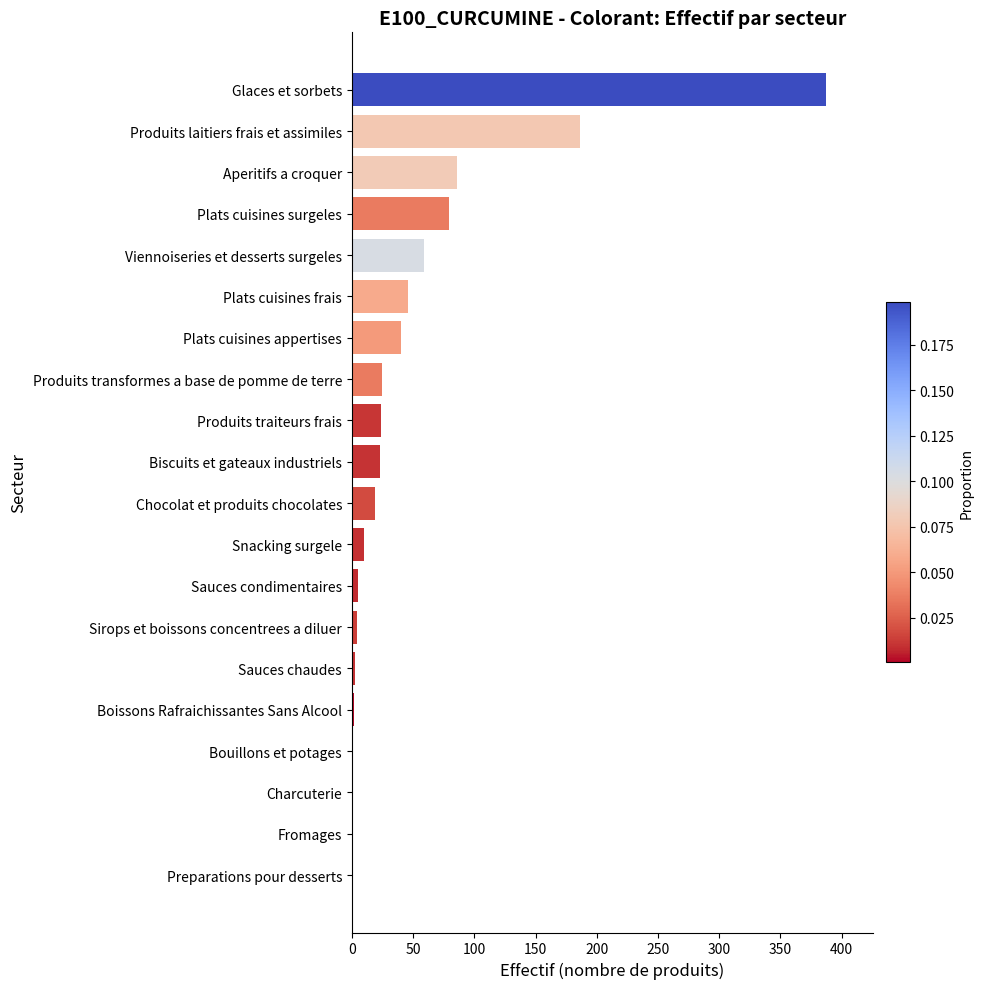

Where is the data nearest to the value 194?

Produits laitiers frais et assimiles